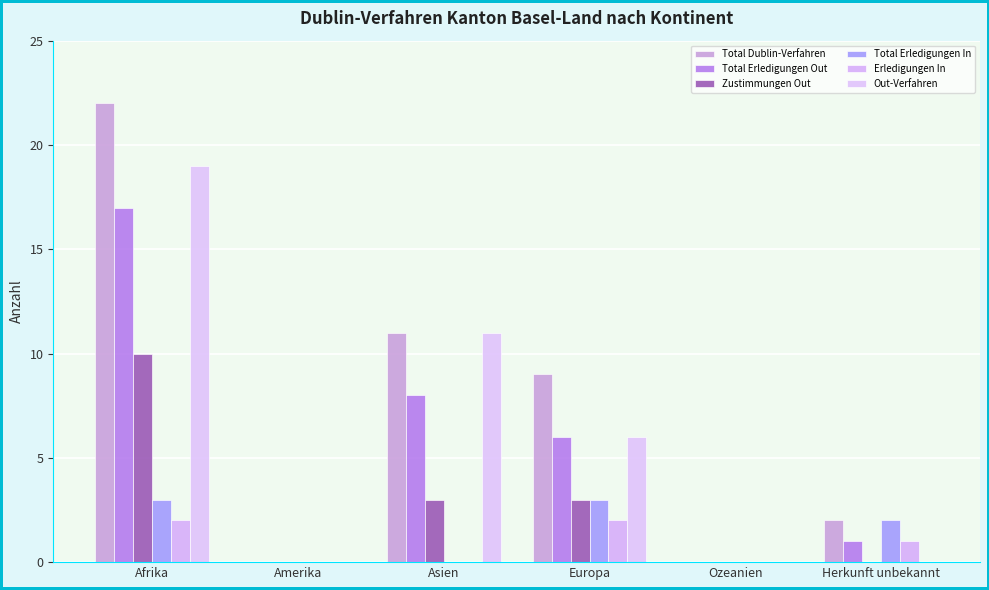

What is the maximum value for Total Erledigungen Out?

17